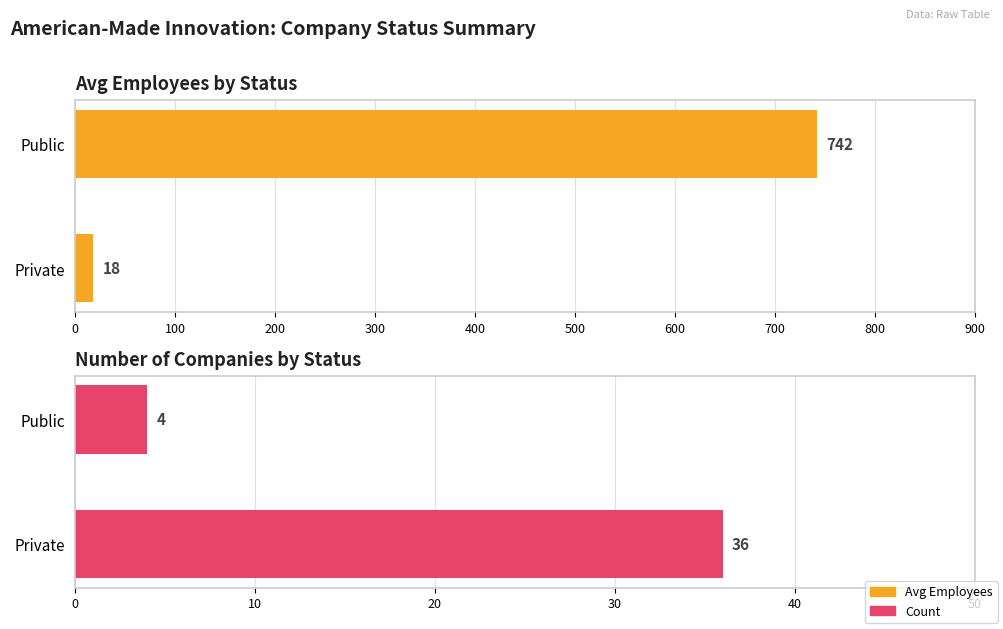

Rank the series by their maximum value, from highest to lowest.

Avg Employees, Count